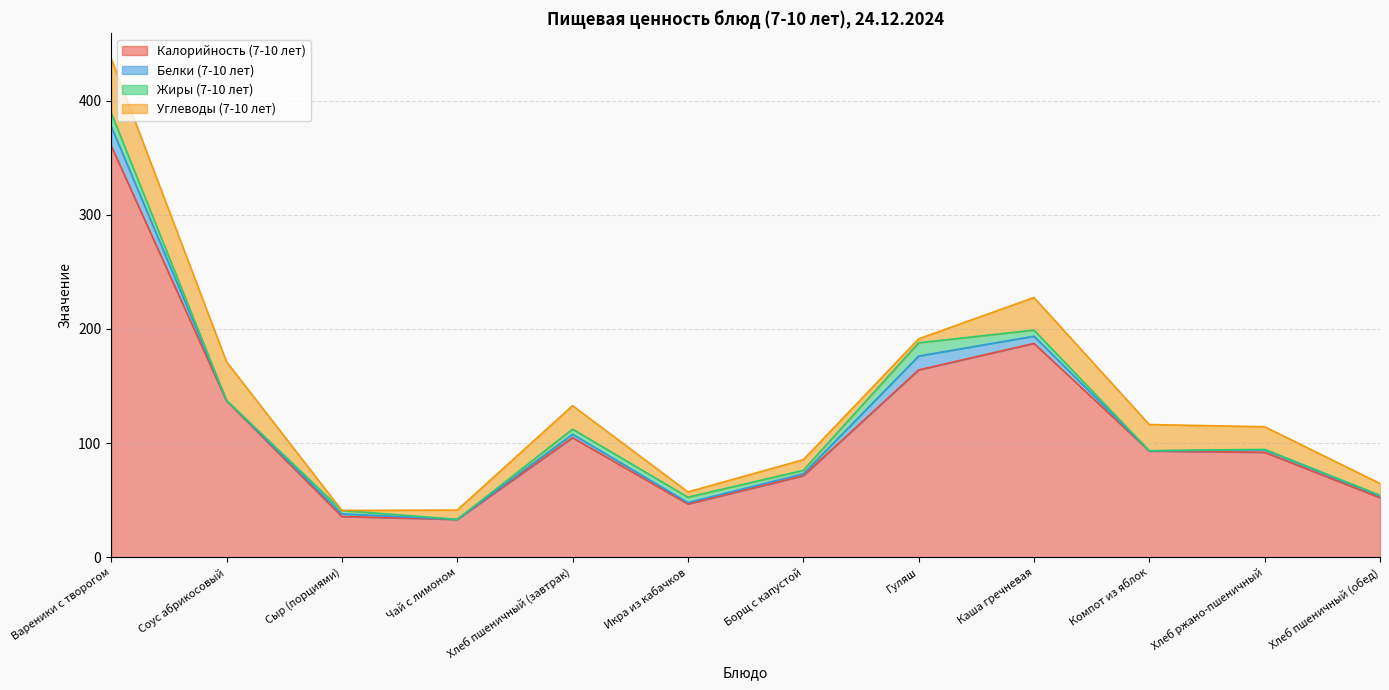

True or false: Углеводы (7-10 лет) has more than 1 interior local peaks.

True